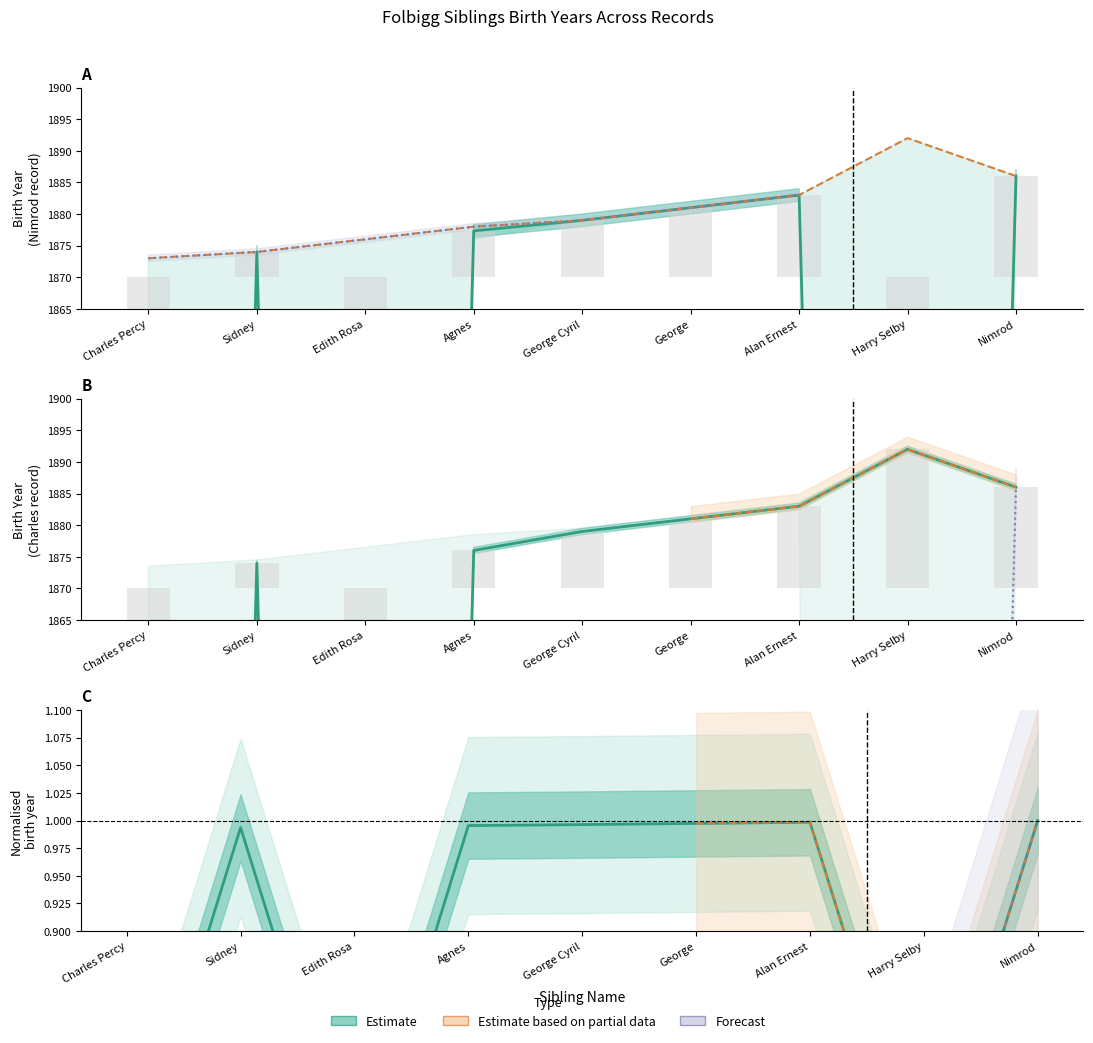

What is the difference between the second highest and second lowest values in the Sibling Birth Year (Nimrod record) series?

12.0